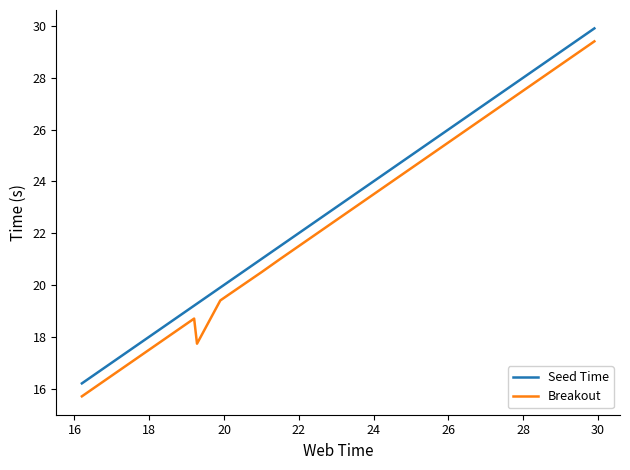

True or false: Breakout and Seed Time intersect in this chart.

False